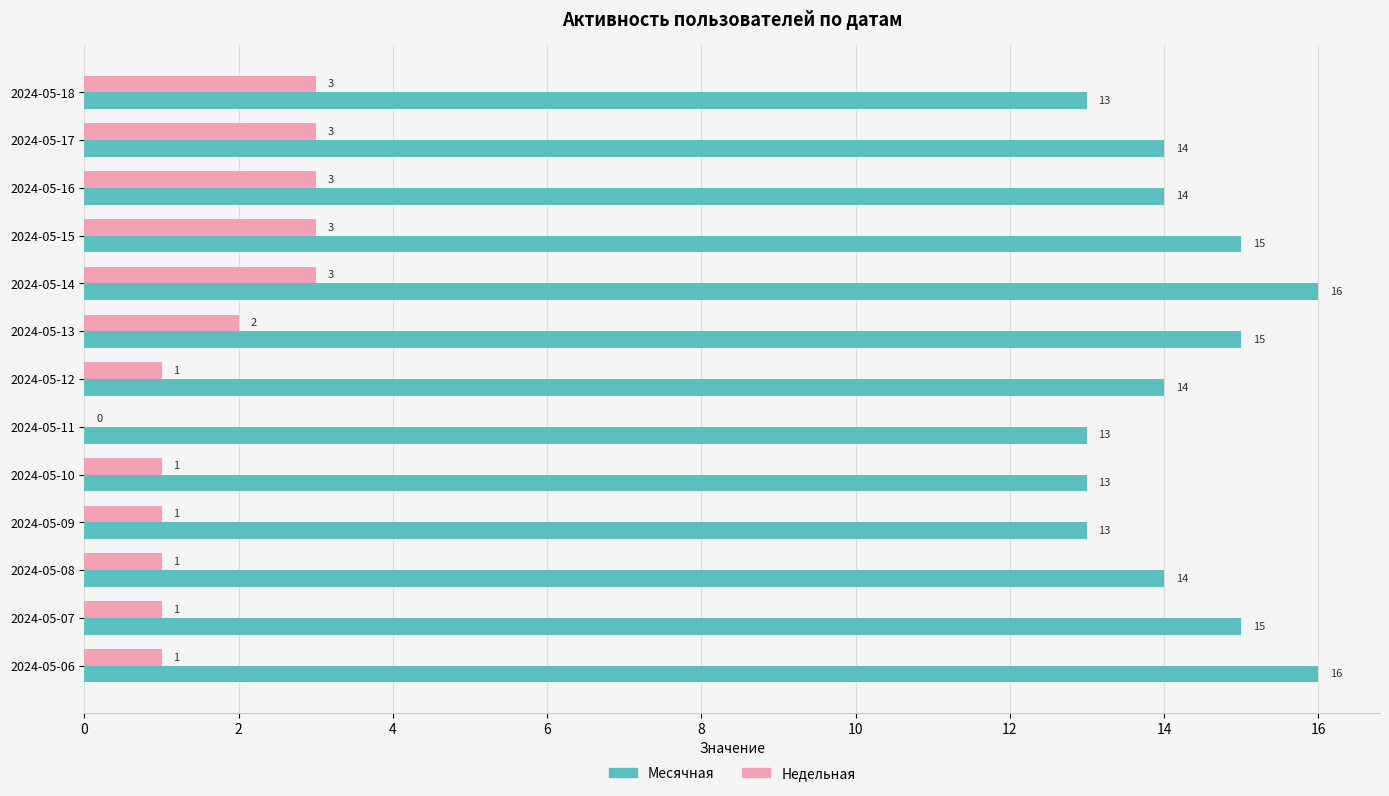

How many categories are shown in the chart?

13